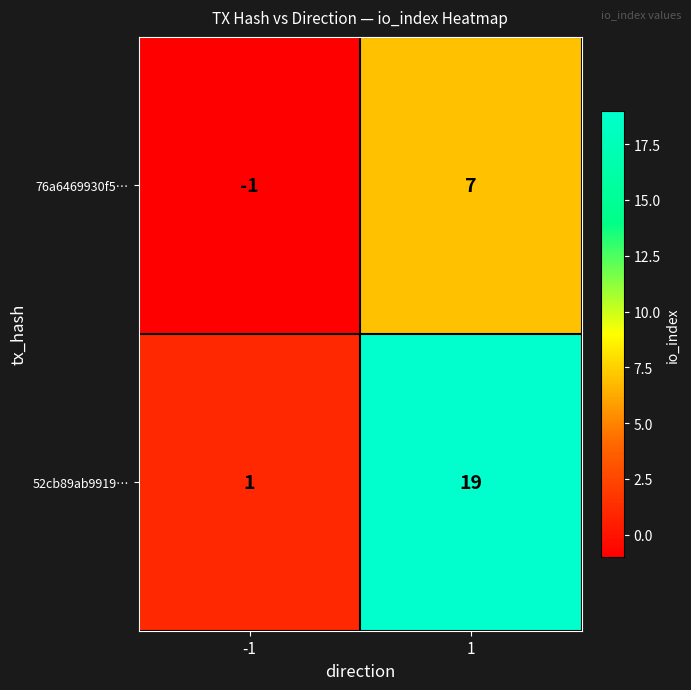

What value does the 76a6469930f5… series have at 1?

7